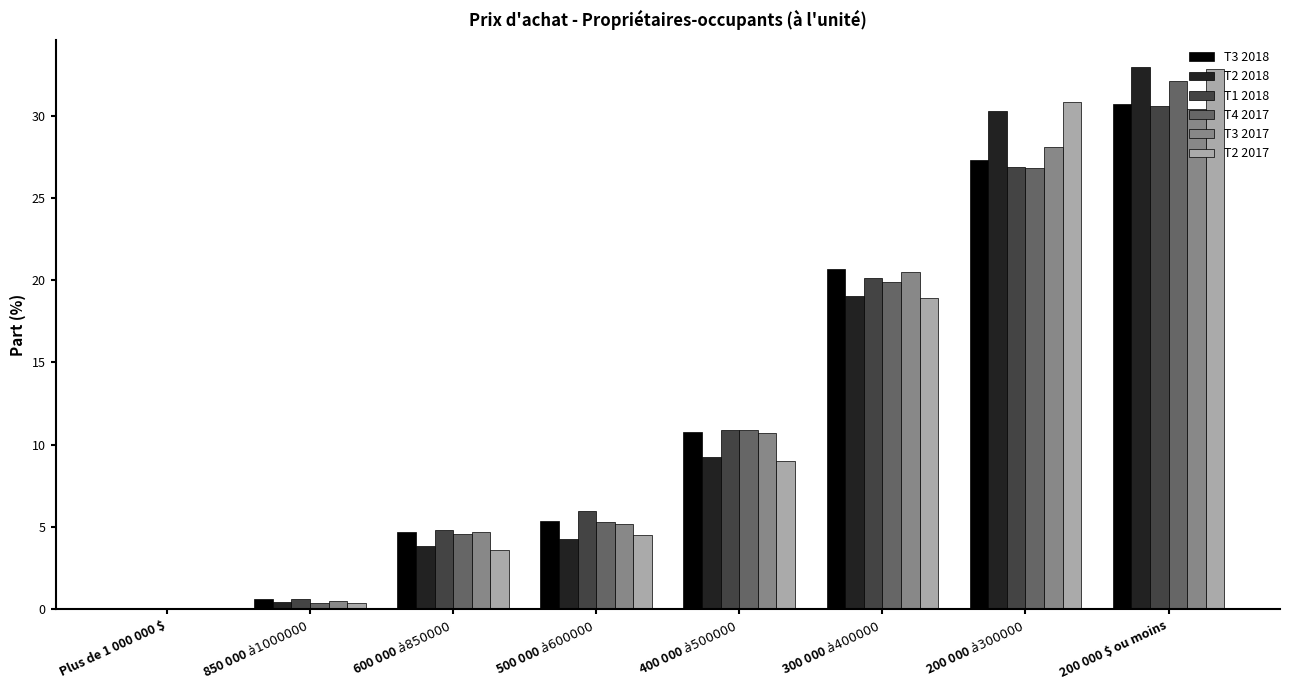

How many values in the T3 2017 series exceed 10?

4